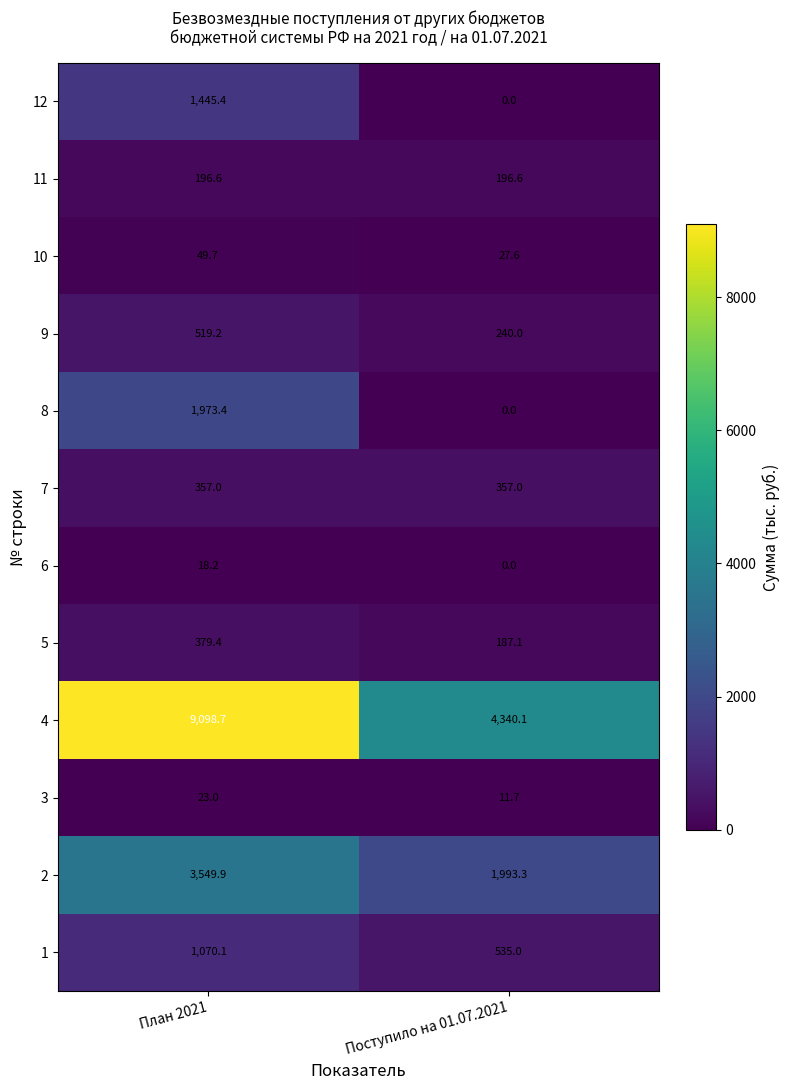

What is the difference between the highest and lowest values at План 2021?

9080.5